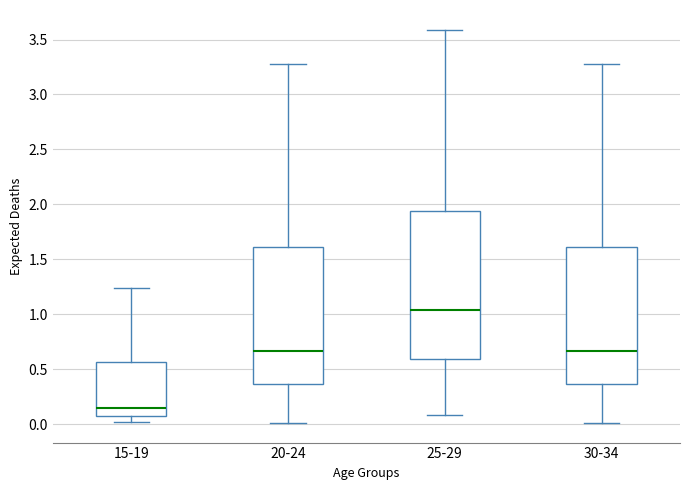

Reading left to right, transcribe this box plot: for each box, give where its median line is, the range the box spans, and where its two whiskers end, as read against the y-axis. The values are not printed on the chart, so give them approximately, as read against the axis.

15-19: median 0.15, box 0.10 to 0.55, whiskers 0.00 to 1.25
20-24: median 0.65, box 0.35 to 1.60, whiskers 0.00 to 3.30
25-29: median 1.05, box 0.60 to 1.95, whiskers 0.10 to 3.60
30-34: median 0.65, box 0.35 to 1.60, whiskers 0.00 to 3.30